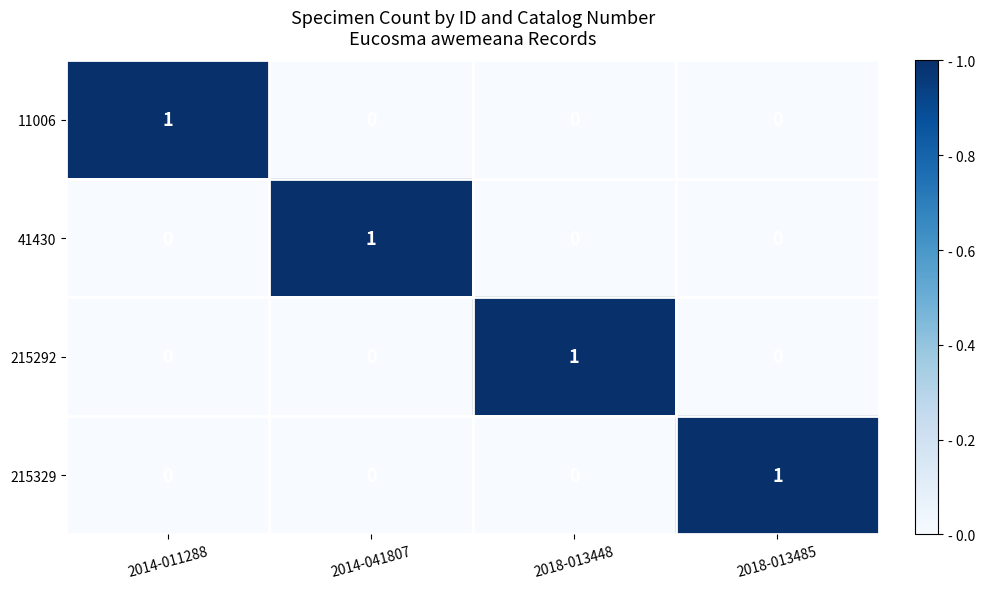

The value of 11006 at 2014-041807 is 0. True or false?

True